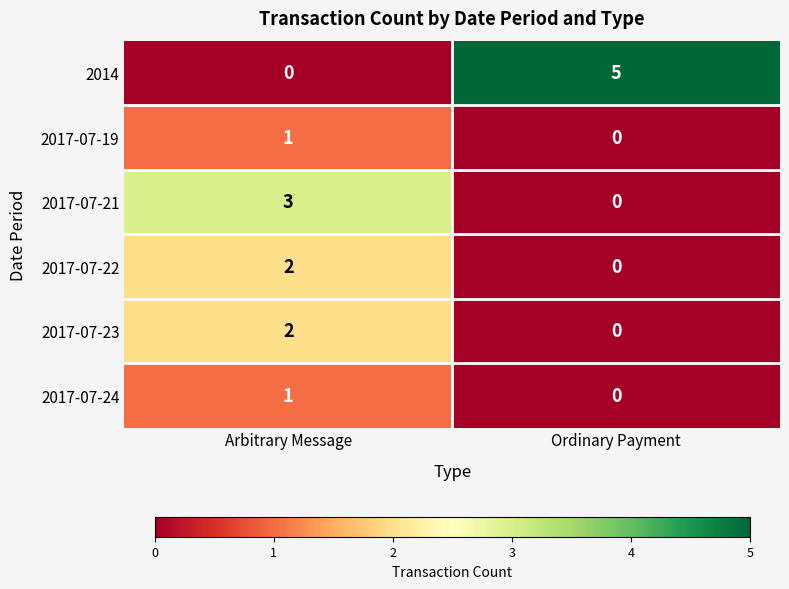

What is the spread (max minus min) of values at Arbitrary Message?

3